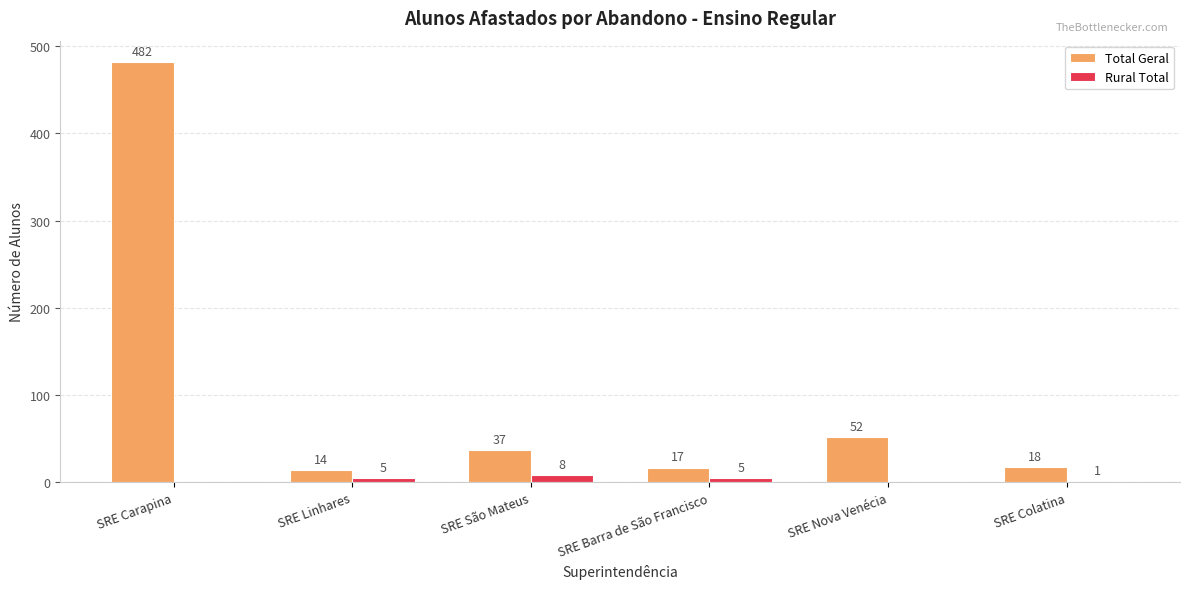

Count the number of categories in the chart.

6